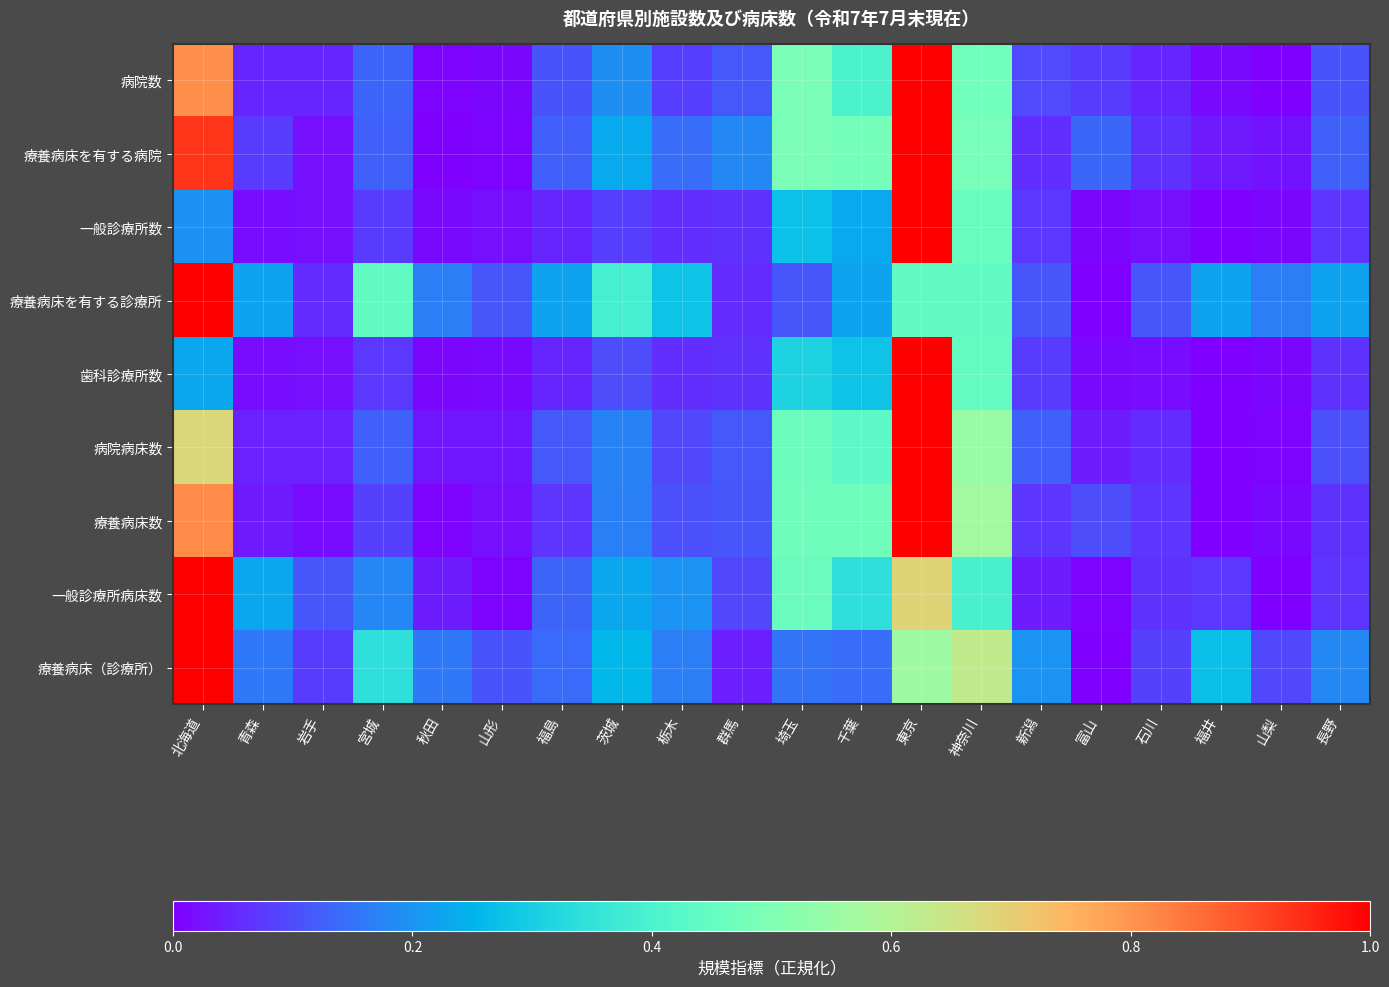

Which category has the lowest value across all series?

山梨